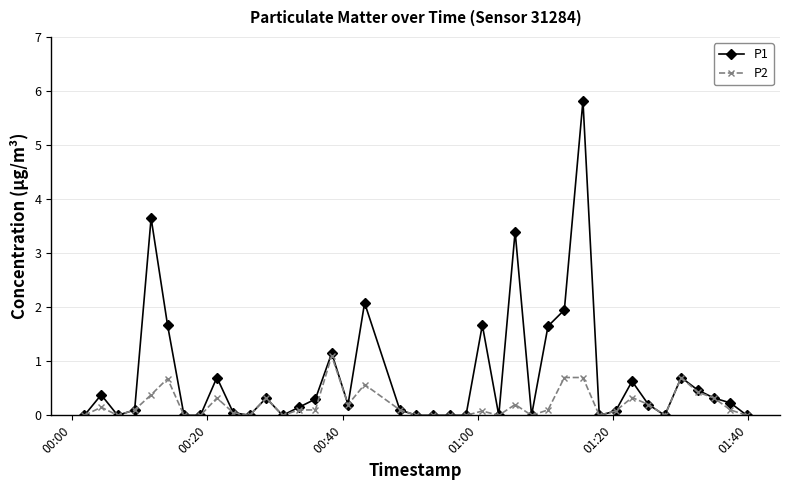

True or false: P2 has more than 1 interior local peaks.

True